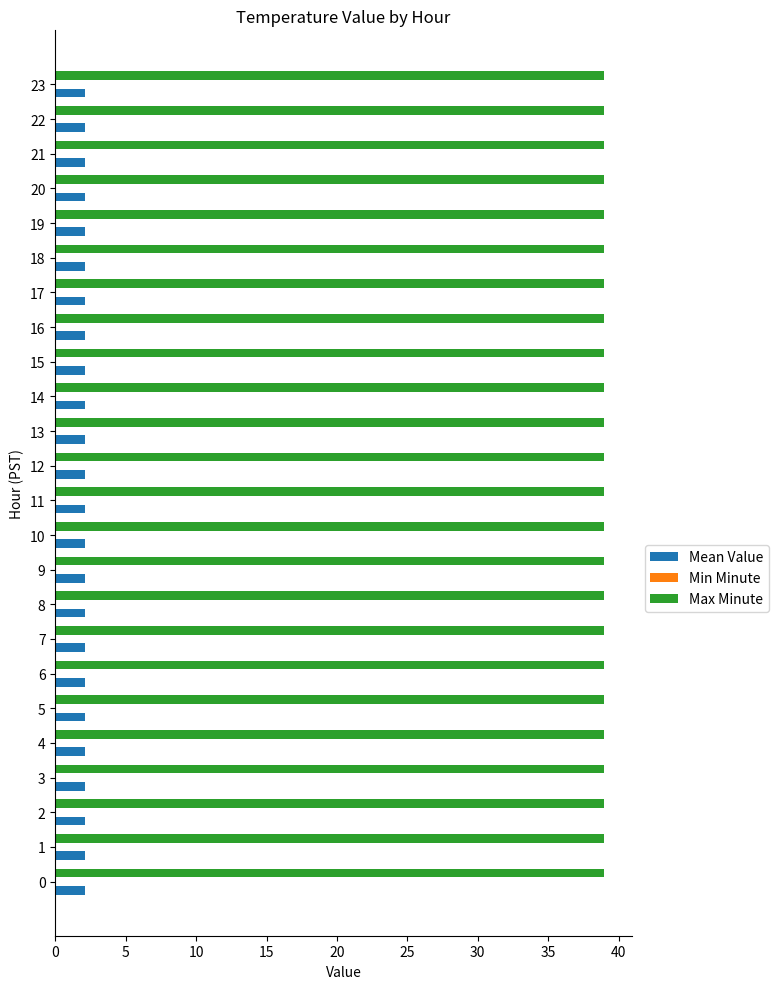

Rank the series by their maximum value, from highest to lowest.

Max Minute, Mean Value